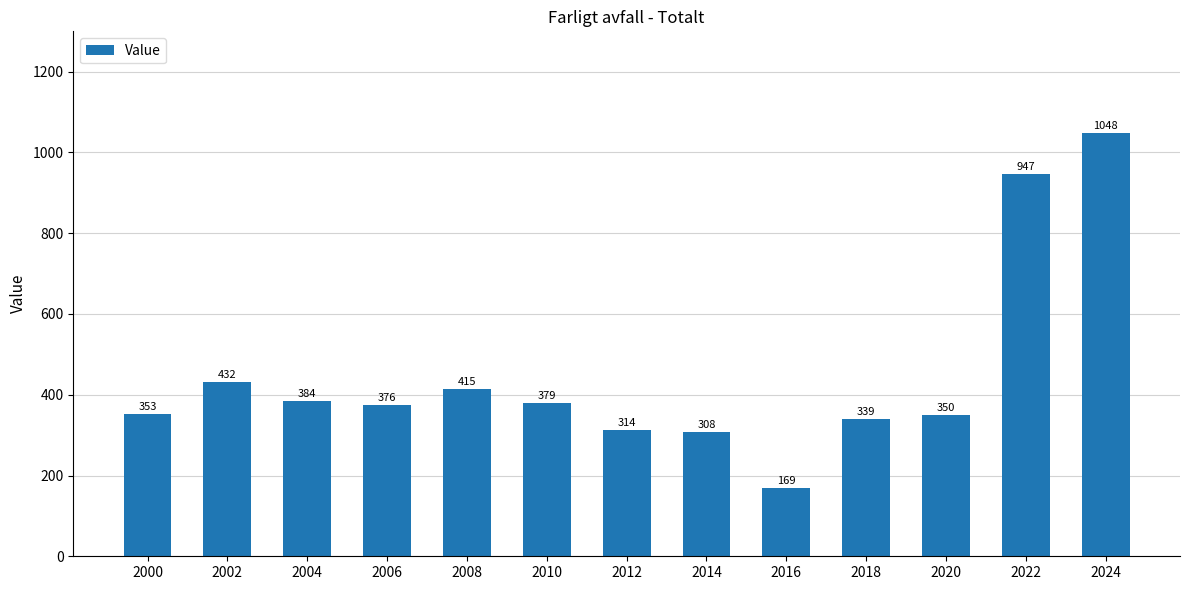

At which category does the chart reach its minimum across all series?

2016